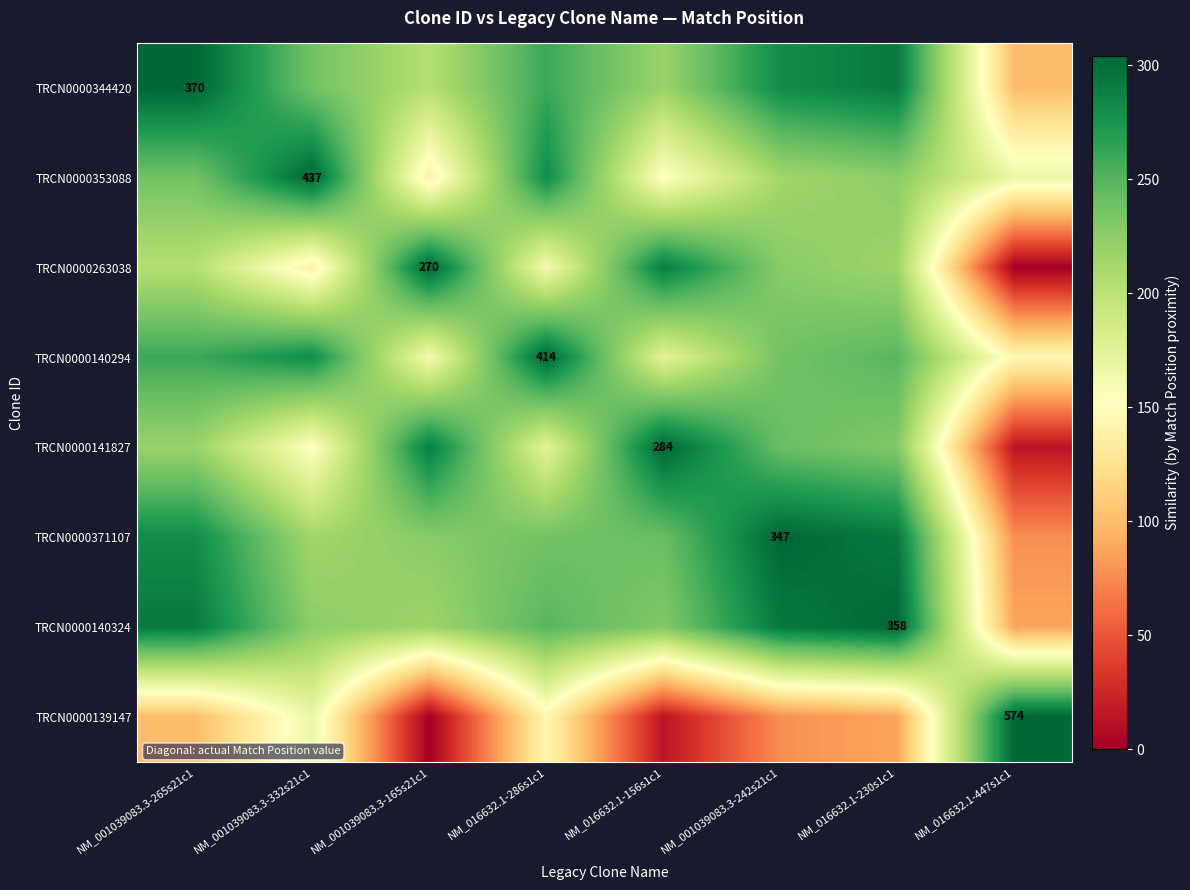

What value does the TRCN0000139147 series have at NM_016632.1-447s1c1?

304